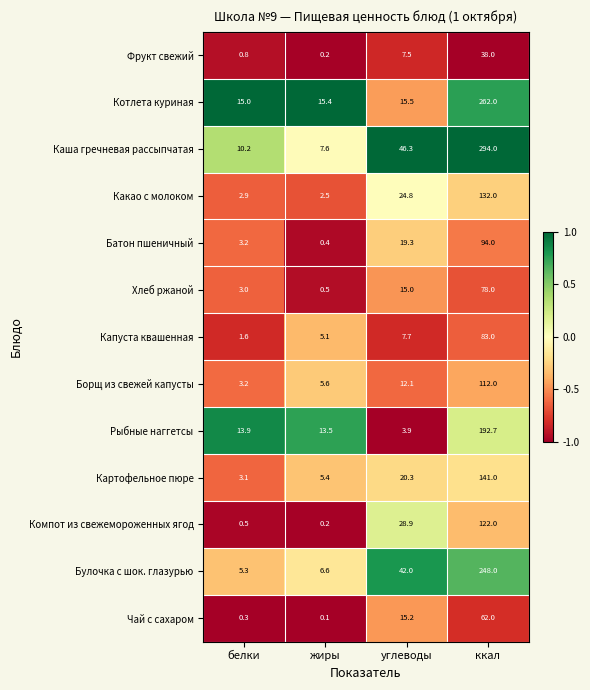

What is the difference between the Капуста квашенная values at ккал and углеводы?

75.3